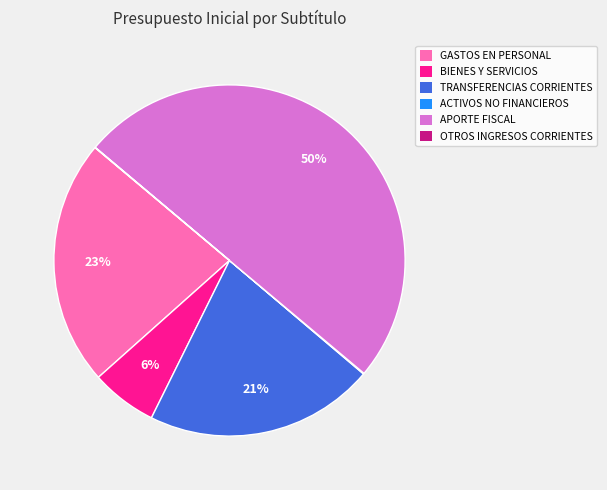

True or false: GASTOS EN PERSONAL accounts for 37% of the total.

False